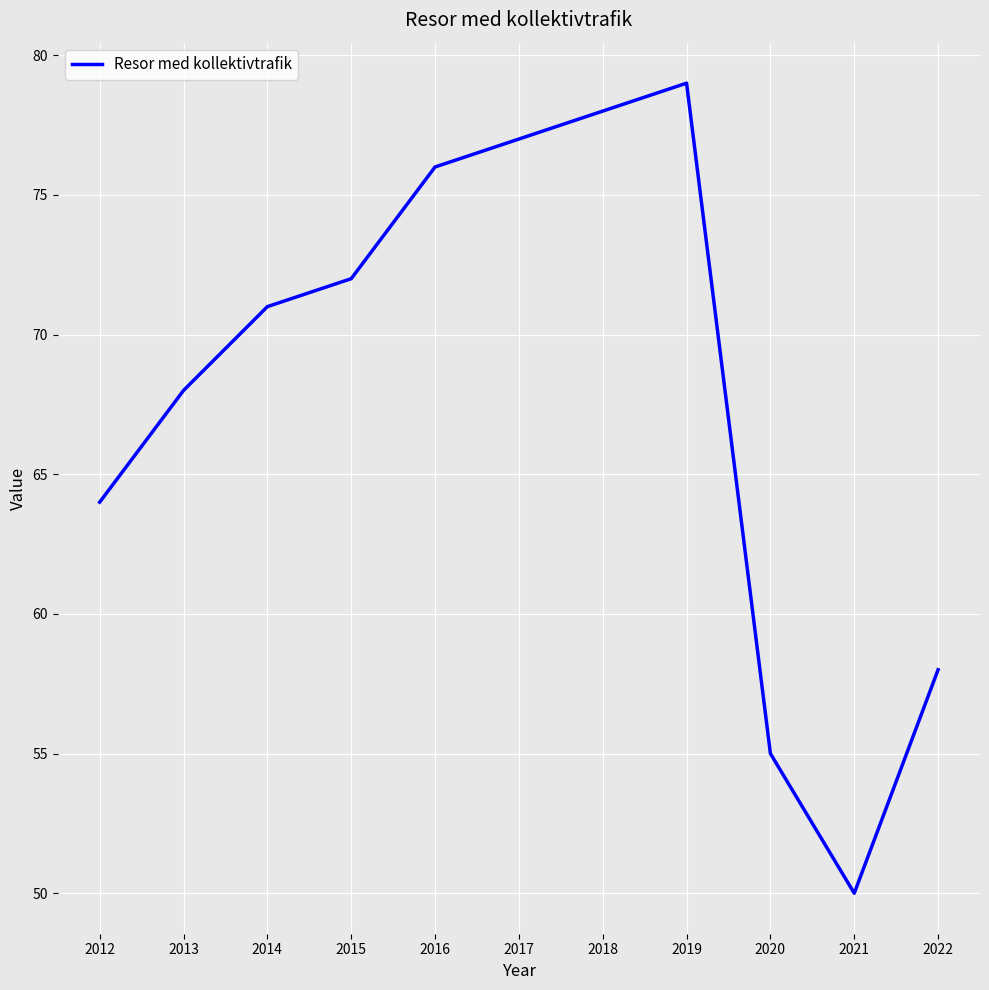

Is it true that the value at 2020 is 55?

True